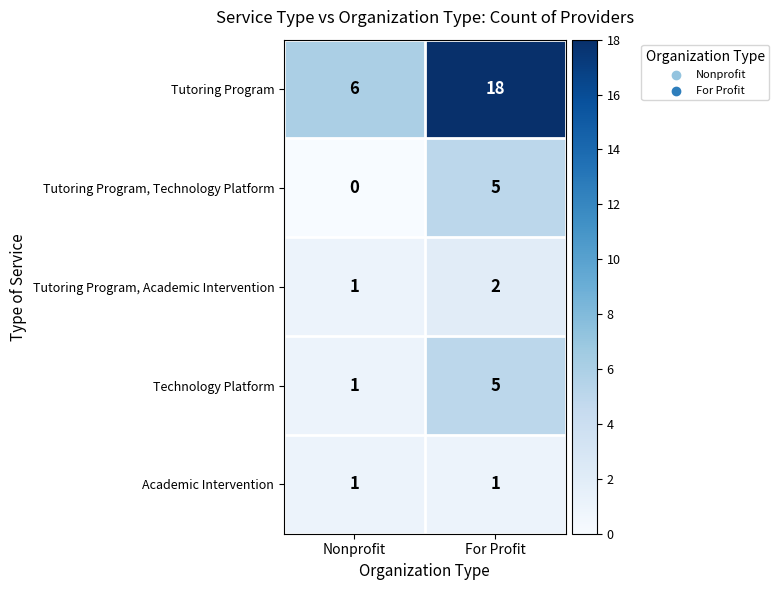

Which series has the largest total across all categories?

Tutoring Program